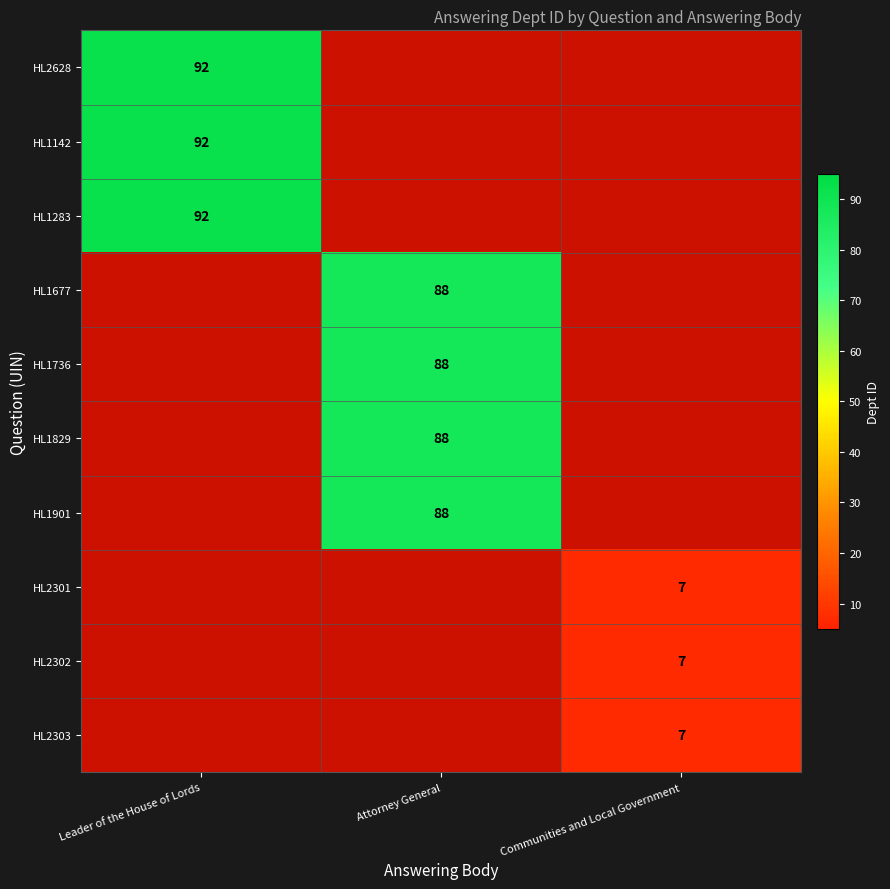

Is it true that HL1829 equals 88 at Attorney General?

True